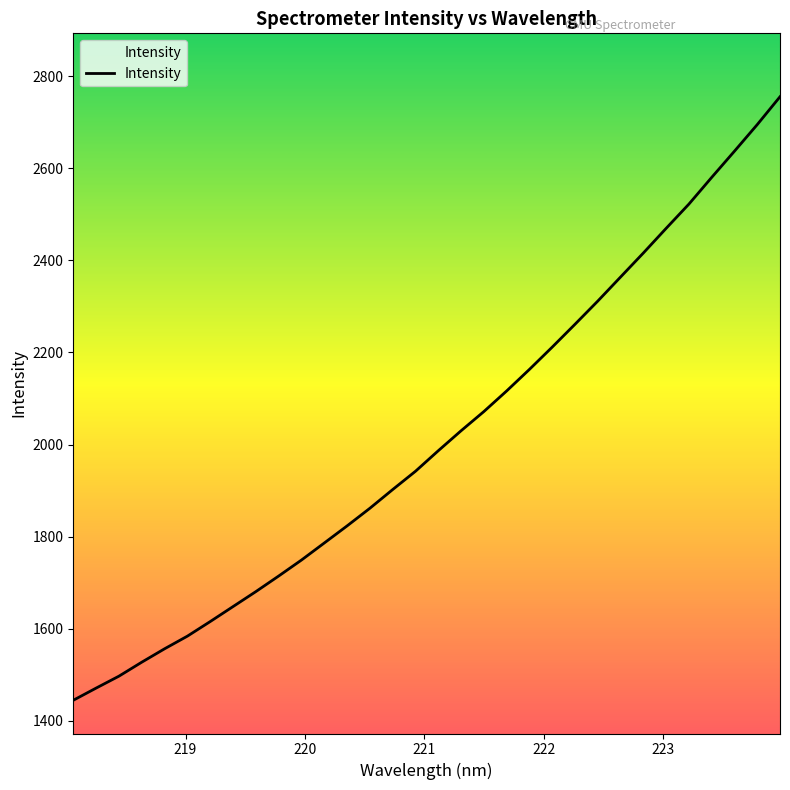

What is the smallest value displayed?

1444.3